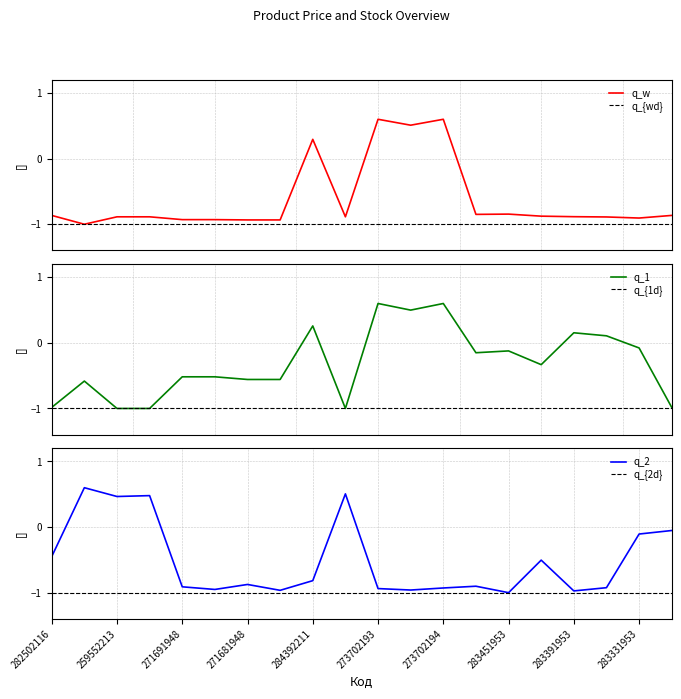

At which label does Доп. ціна first exceed 0?

284392211